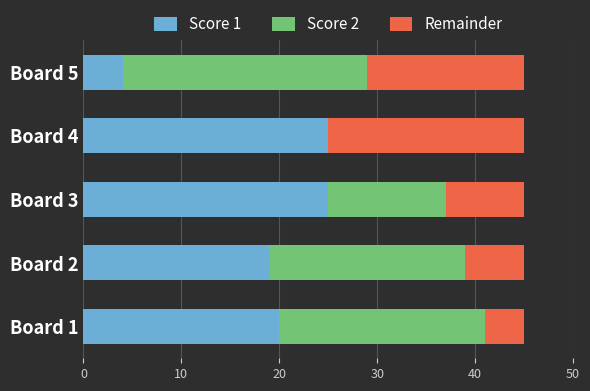

How many data points does each series have?

5